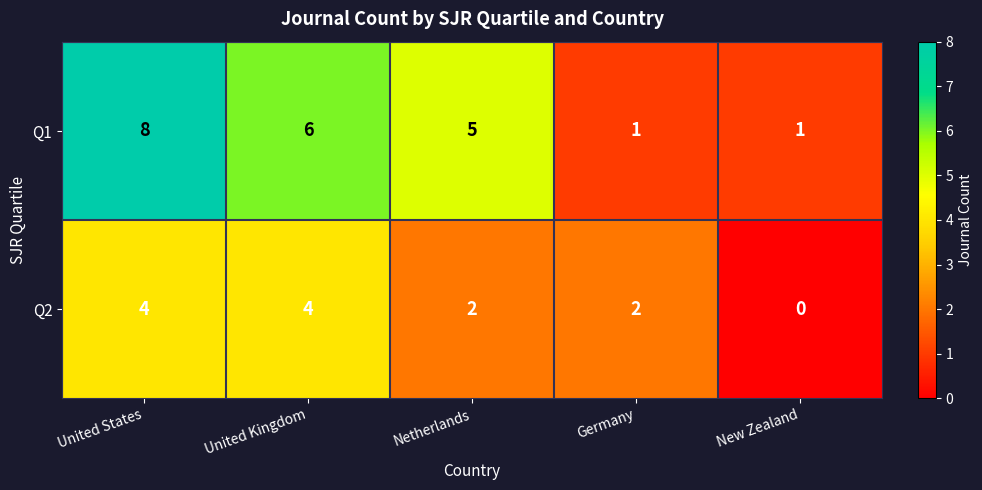

What is the maximum value for Q1?

8